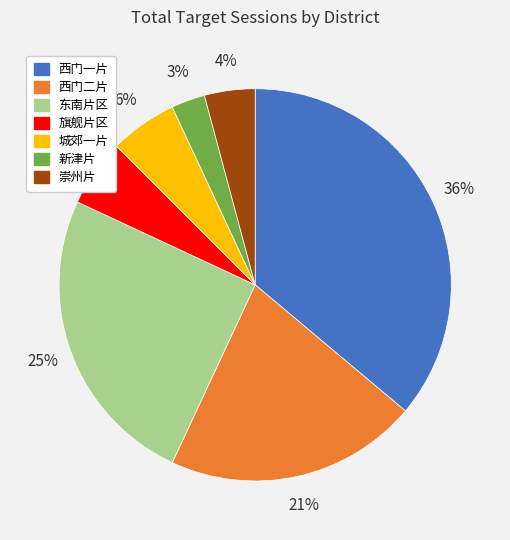

The 东南片区 slice represents 25% of the pie. True or false?

True